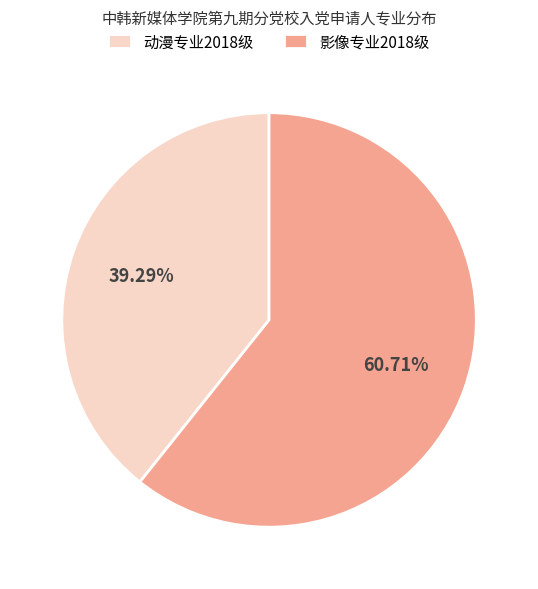

Rank the categories by value from highest to lowest.

影像专业2018级, 动漫专业2018级